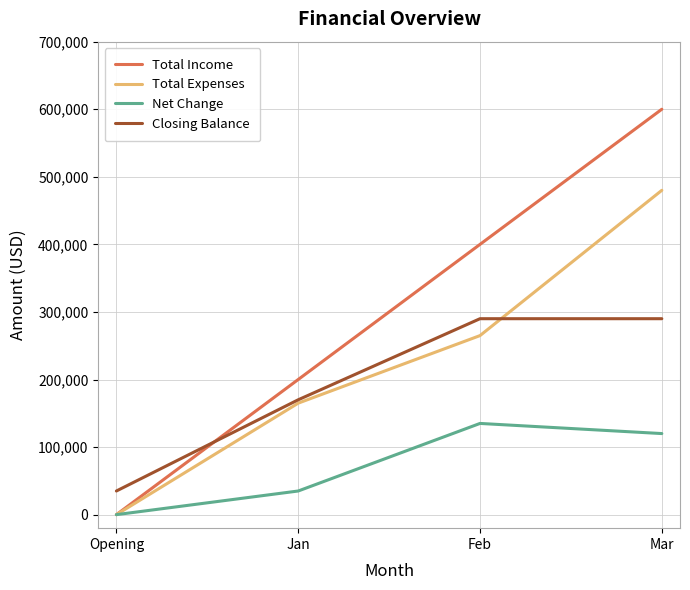

How many values in the Net Change series are below 120000?

2